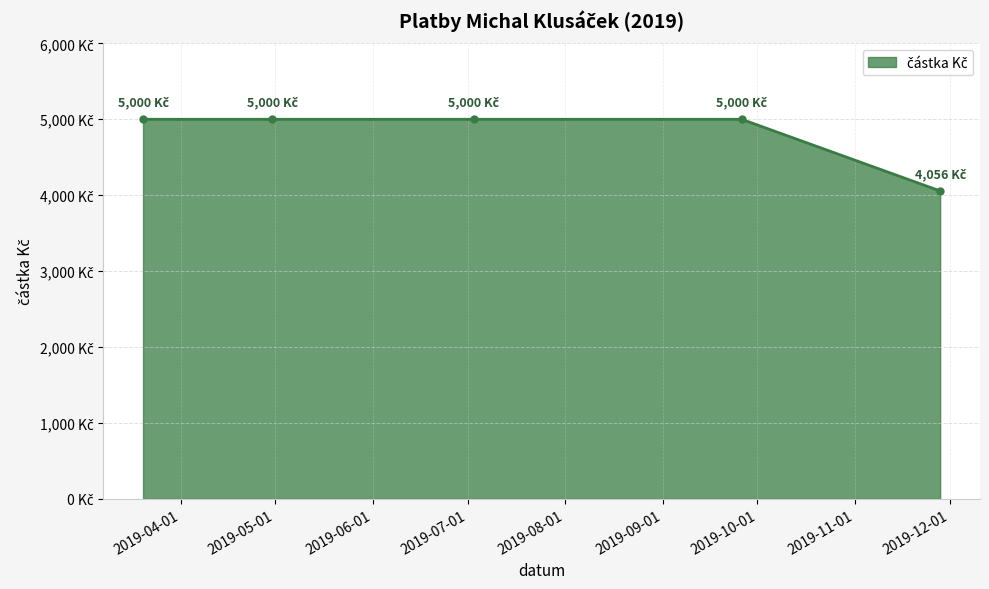

What is the value of the 1st point from the left?

5000